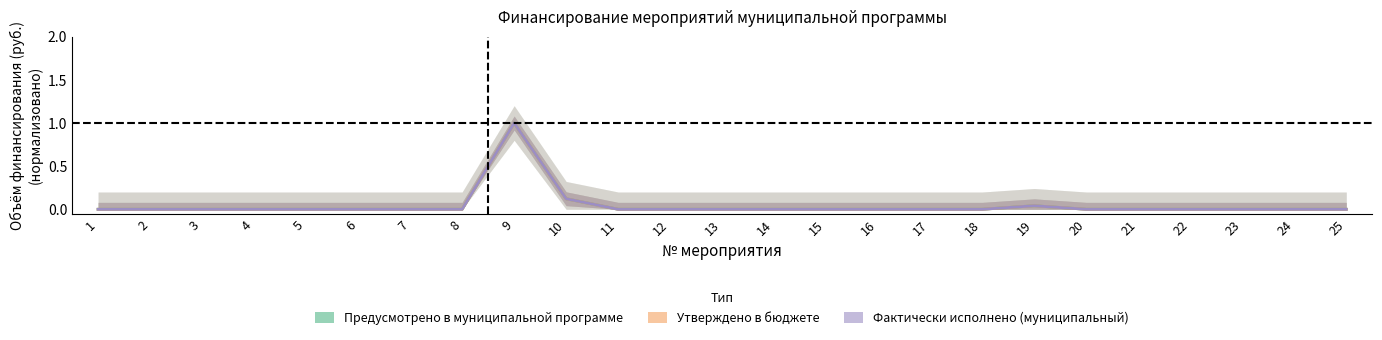

Where is Предусмотрено в муниципальной программе nearest to the value 0?

1